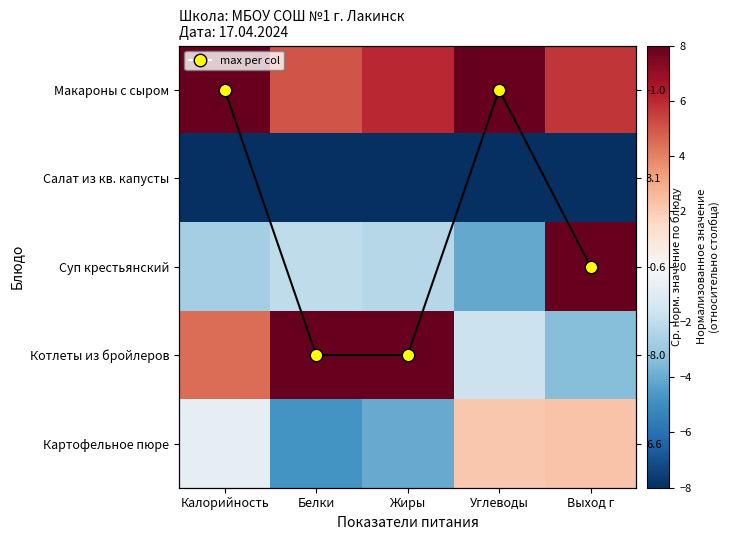

List the series in order of their peak value, lowest first.

Салат из кв. капусты, Картофельное пюре, Макароны с сыром, Суп крестьянский, Котлеты из бройлеров